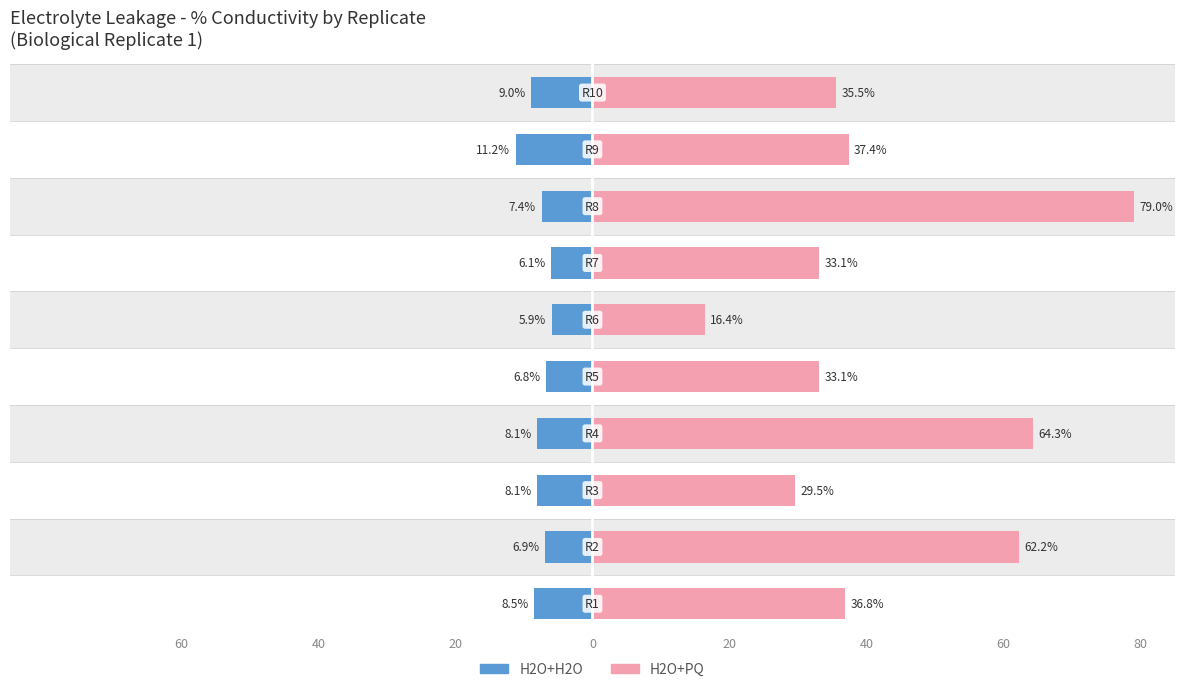

Is the value of H2O+PQ at 40 greater than the value of H2O+H2O at 60?

Yes